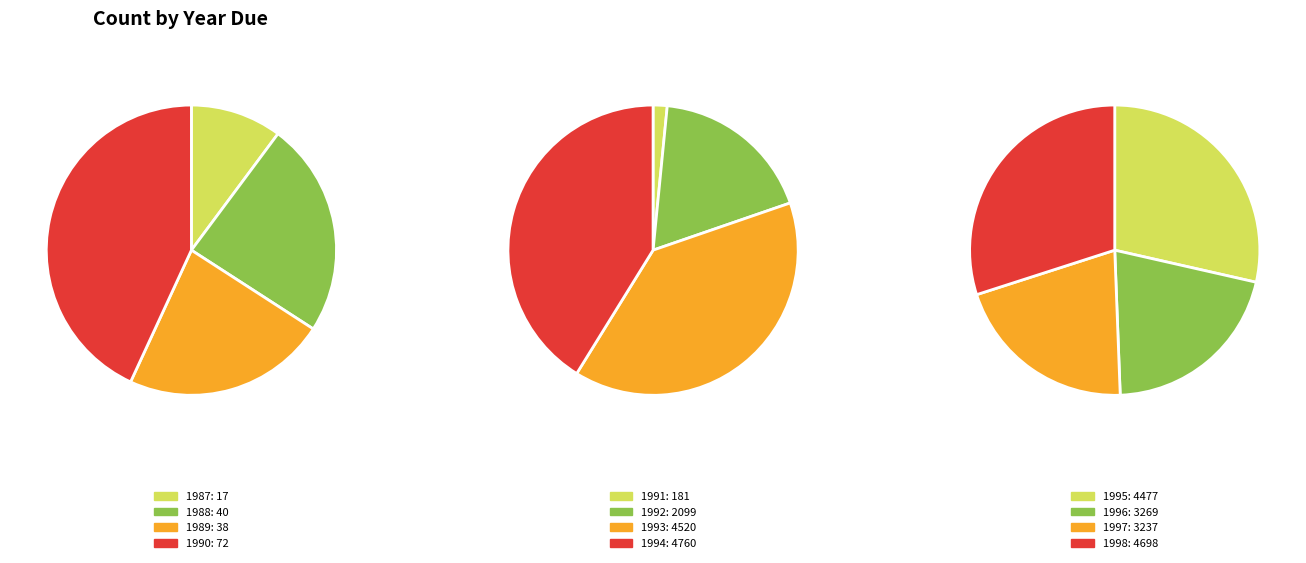

The 1988 slice represents 0% of the pie. True or false?

True